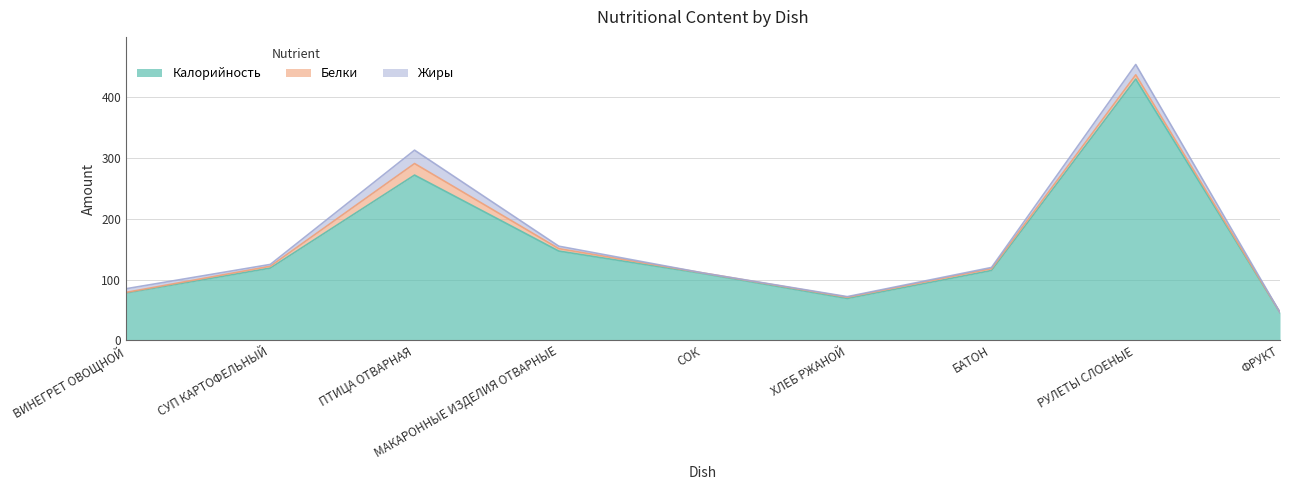

At which category does Жиры reach its first local peak?

ПТИЦА ОТВАРНАЯ